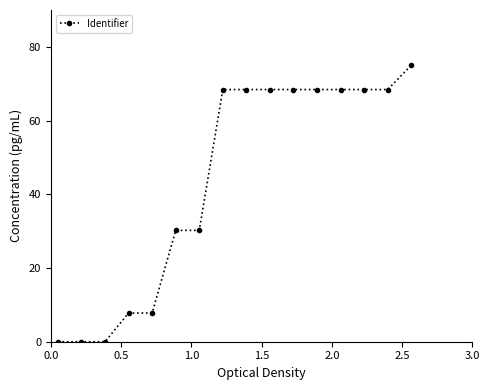

What is the value of the 10th point from the left?

68.4